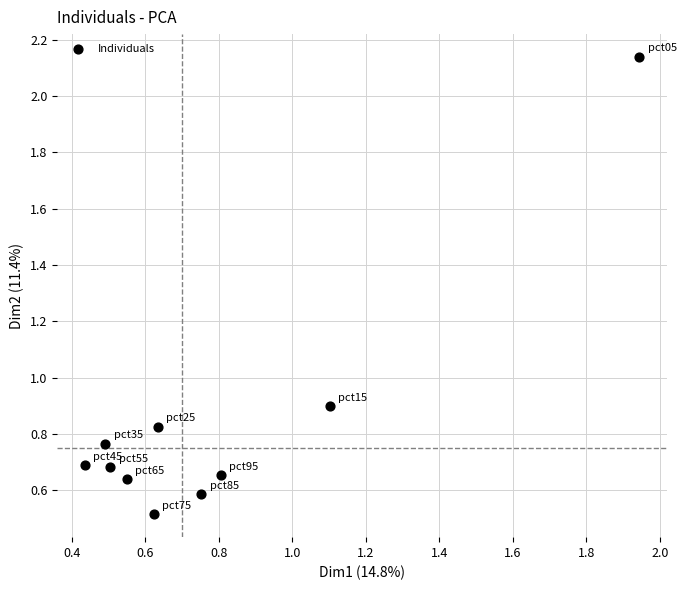

What Y value in the scatter plot is closest to 1?

0.9